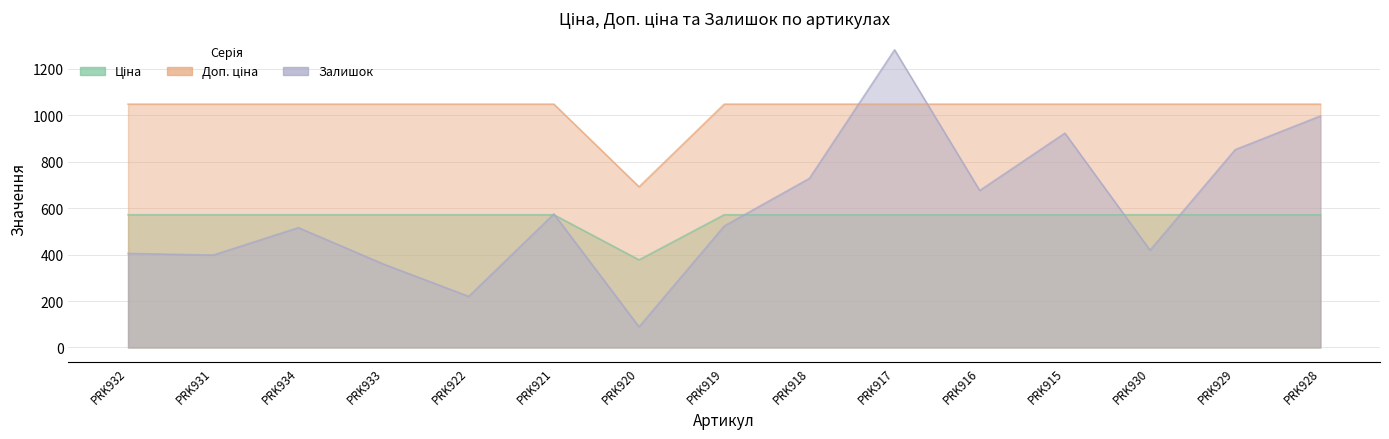

How many interior local valleys does the Ціна series have?

1